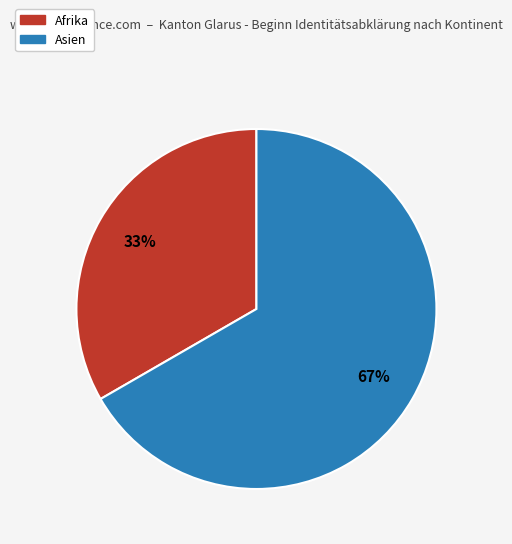

To the nearest percent, what is the average slice percentage?

50%